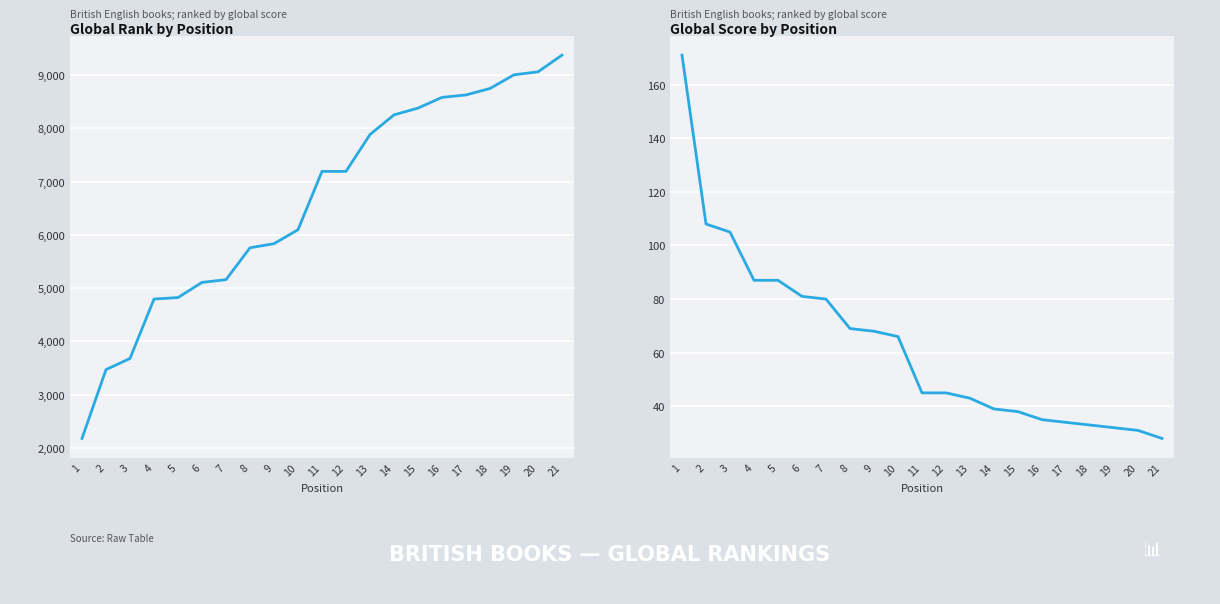

Which category has the highest value across all series?

21